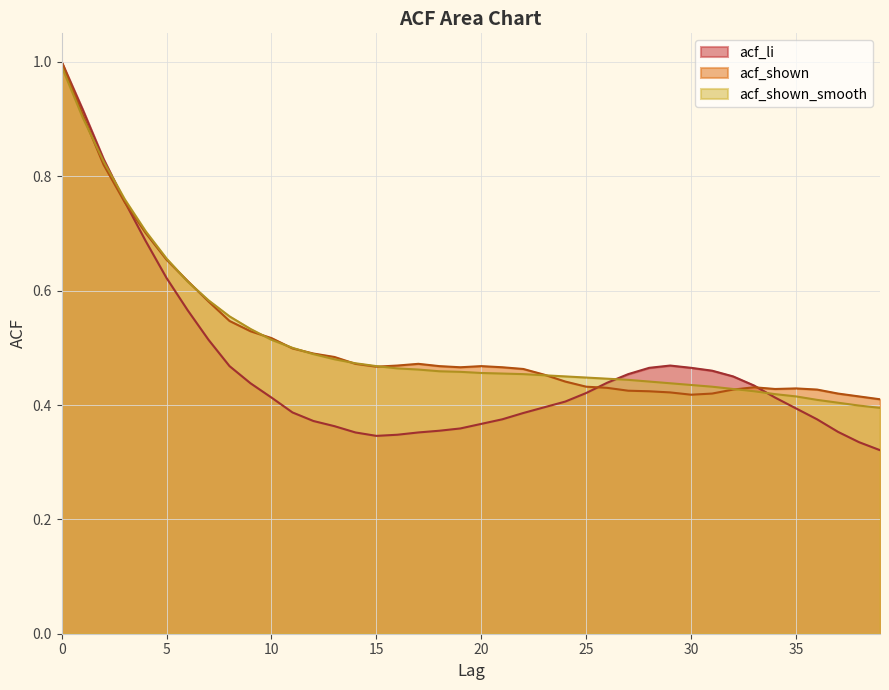

What is the greatest value displayed?

1.0